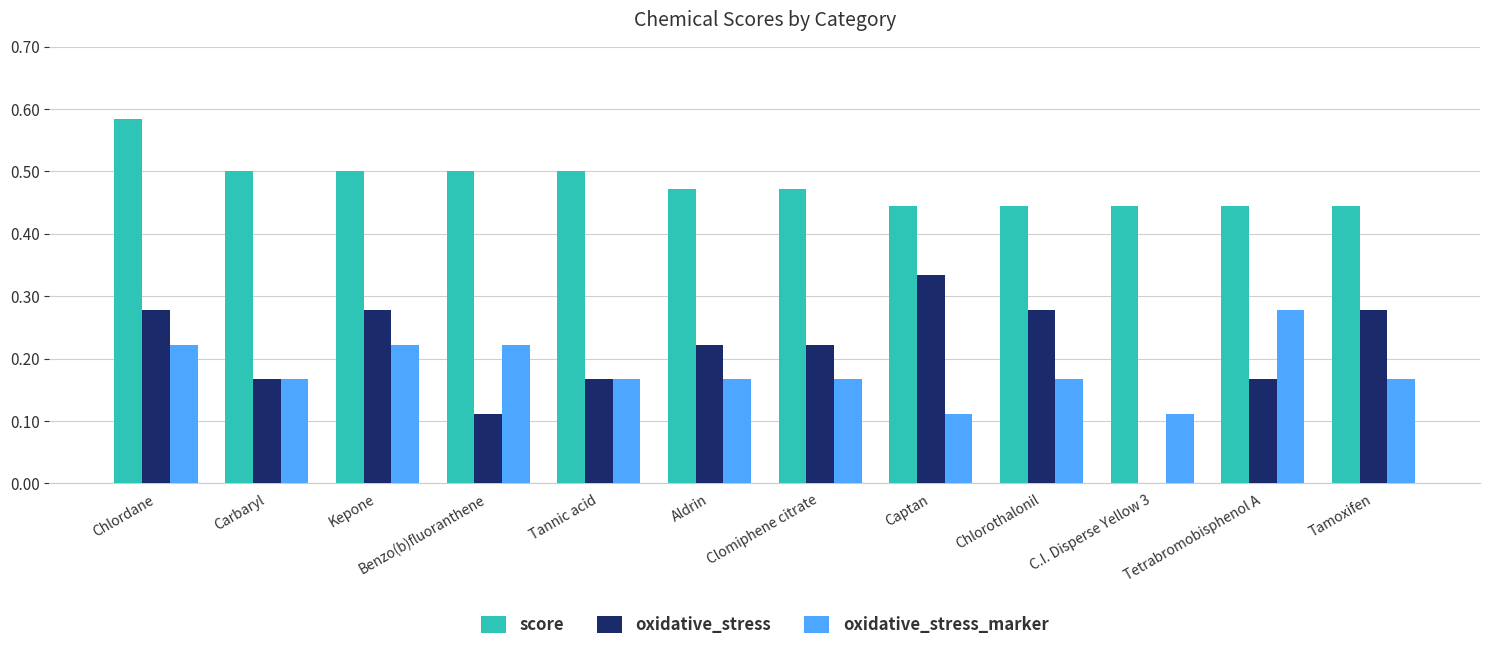

What is the sum of all oxidative_stress_marker values?

2.2